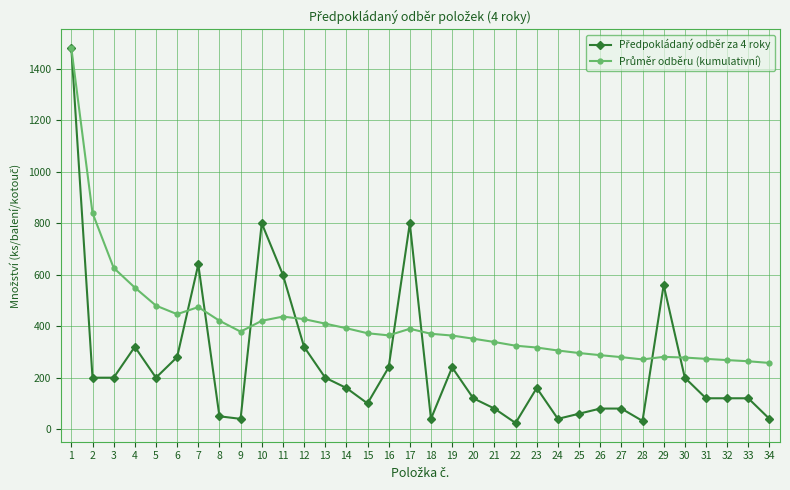

What is the total value across all series at 3?

826.7